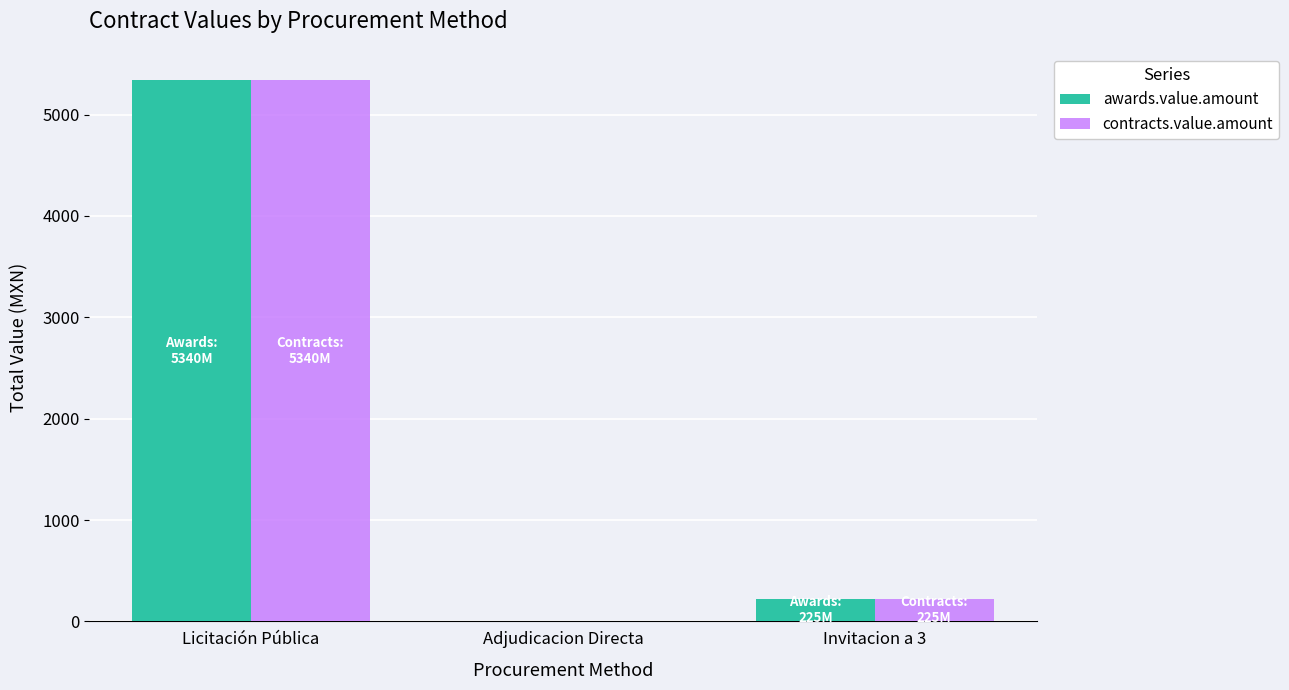

What is the average value of the awards.value.amount series?

1856.2